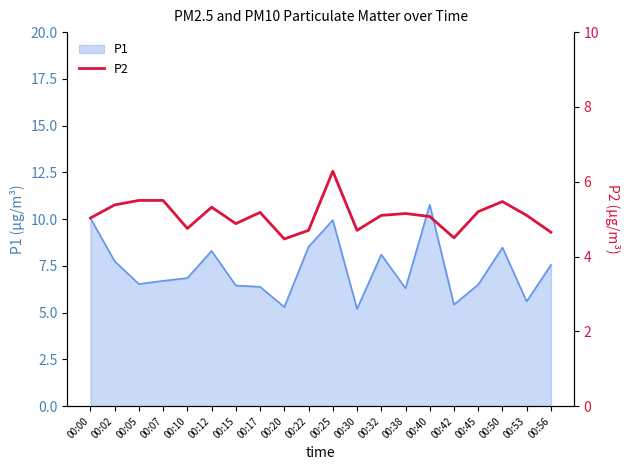

What is the ratio of the value at 00:25 to the value at 00:12?

1.2